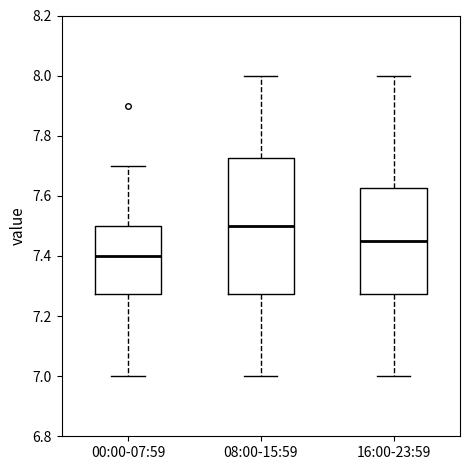

Comparing the boxes themselves (not the whiskers), which one is the tallest?

08:00-15:59